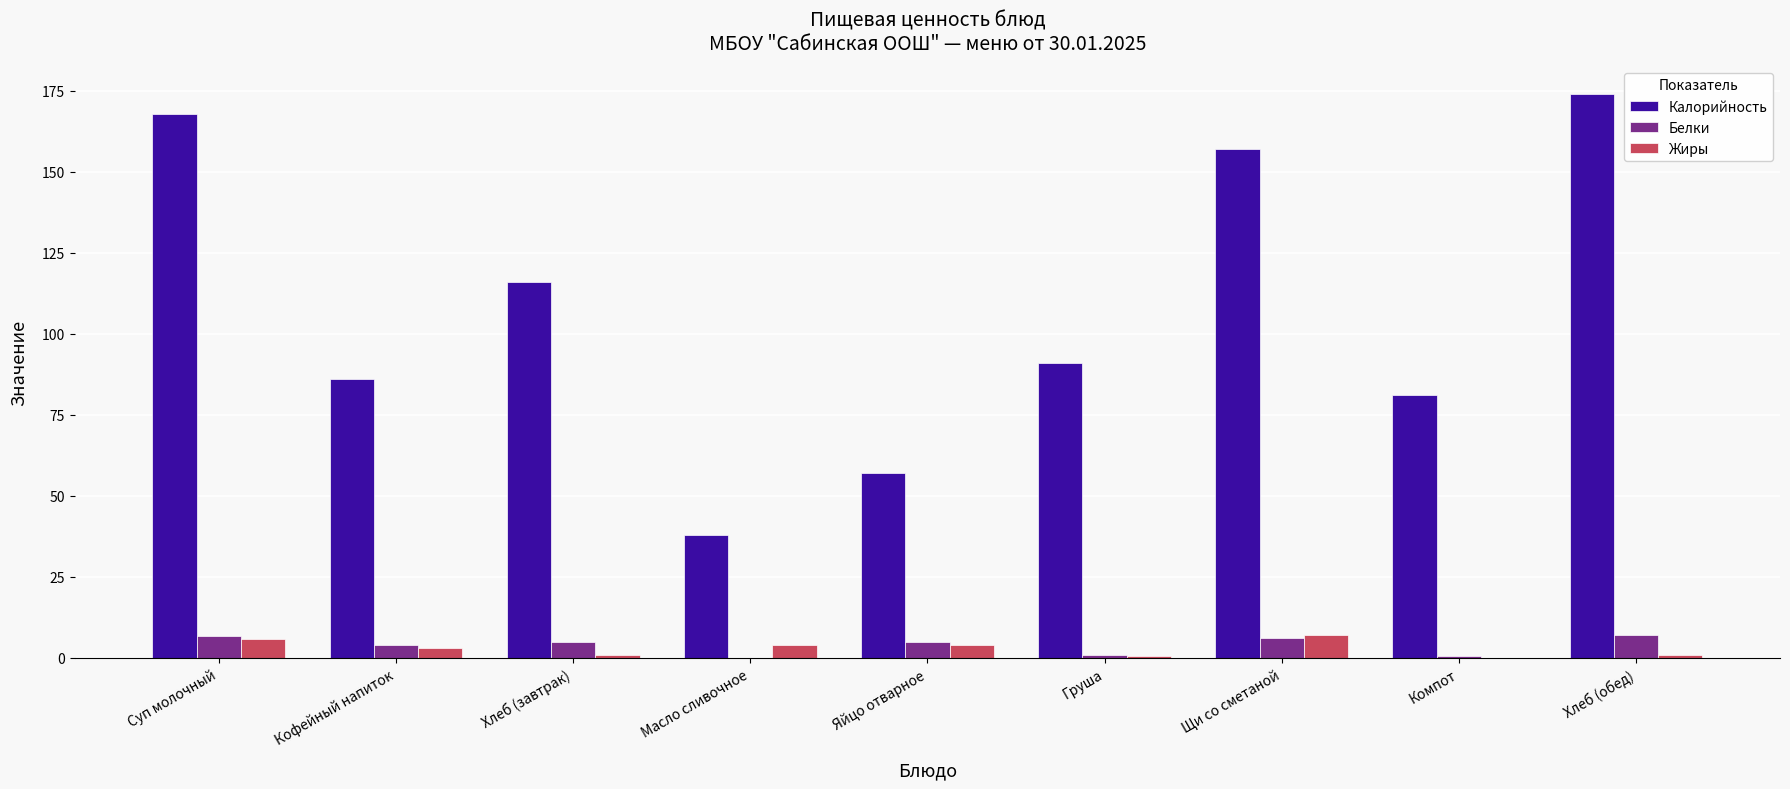

Which series has the largest total across all categories?

Калорийность